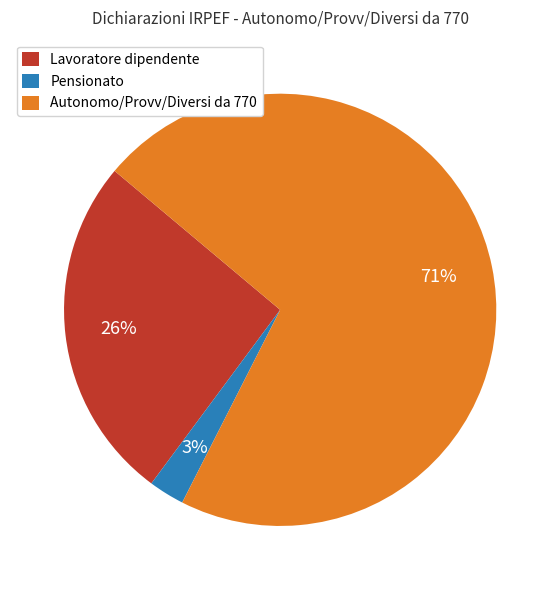

To the nearest percent, what is the average slice percentage?

33%